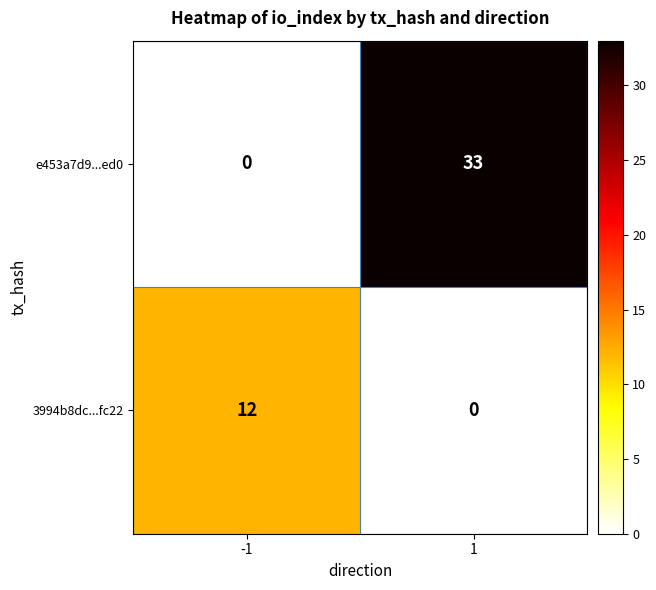

Reading left to right, list all the values displayed in this chart.

e453a7d9...ed0: 0	33
3994b8dc...fc22: 12	0